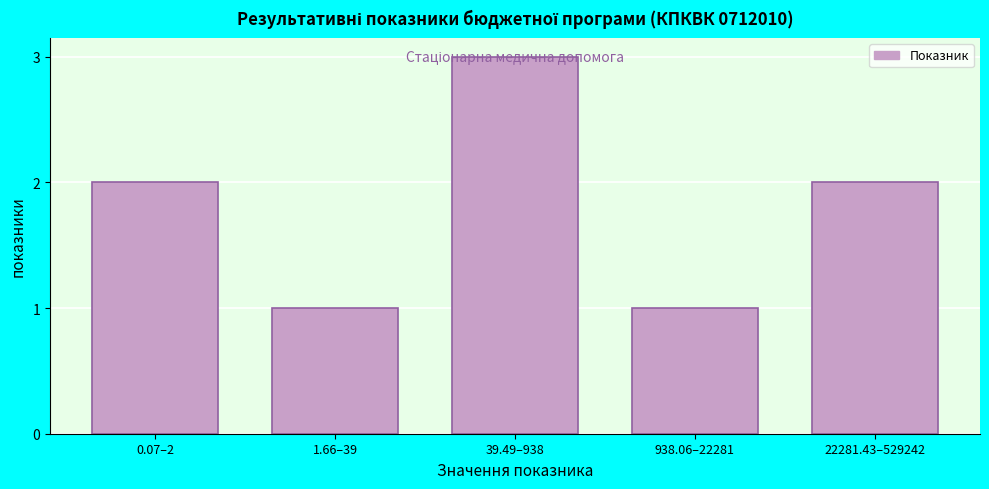

What is the greatest value displayed?

3